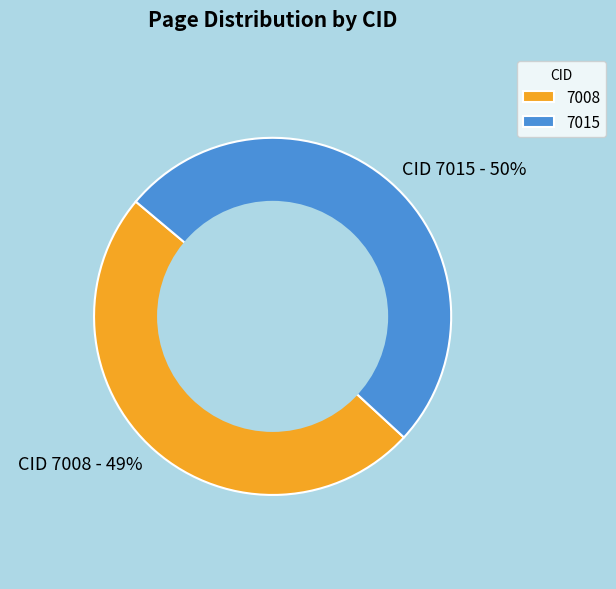

Rank the categories by value from lowest to highest.

7008, 7015